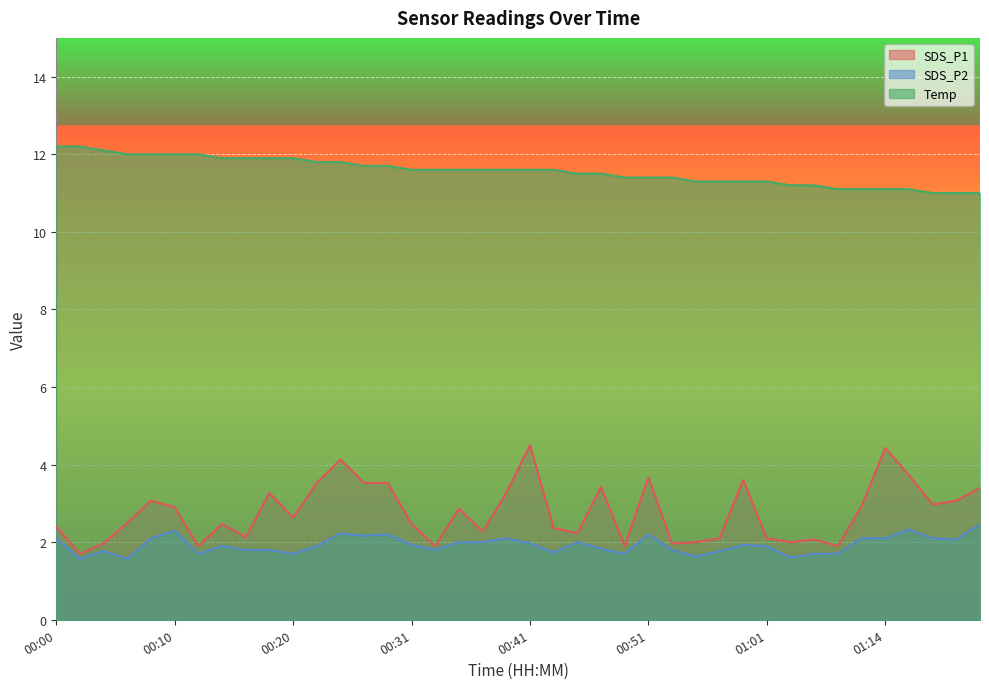

Is it true that SDS_P1 equals 1.9 at 00:29?

False